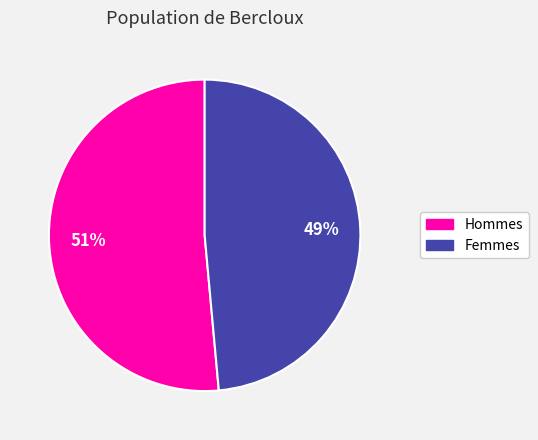

What percentage is the Hommes slice, to the nearest percent?

51%